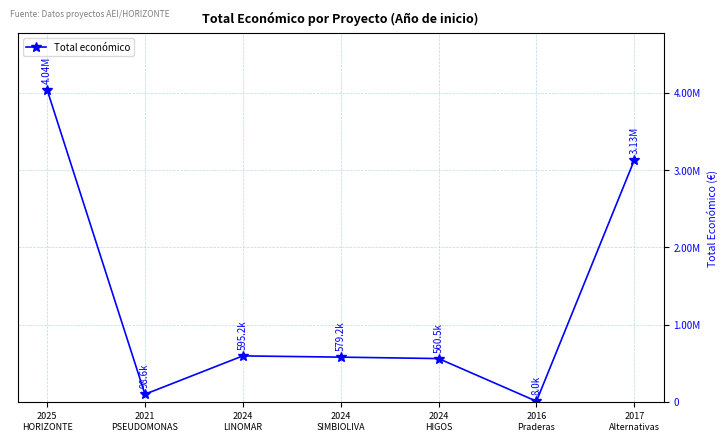

Which category has the lowest value across all series?

2016
Praderas